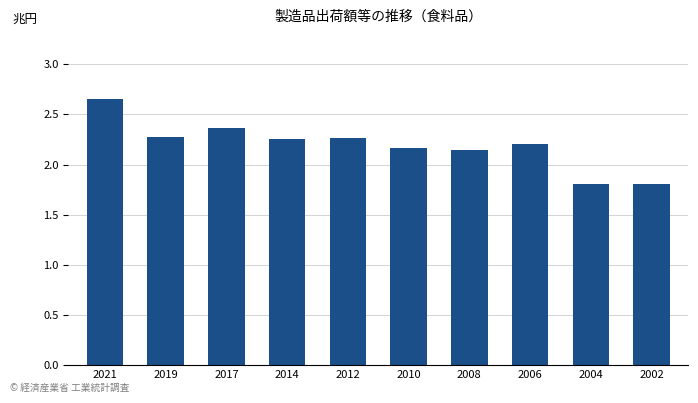

Count the values in the range 2 to 3.

8